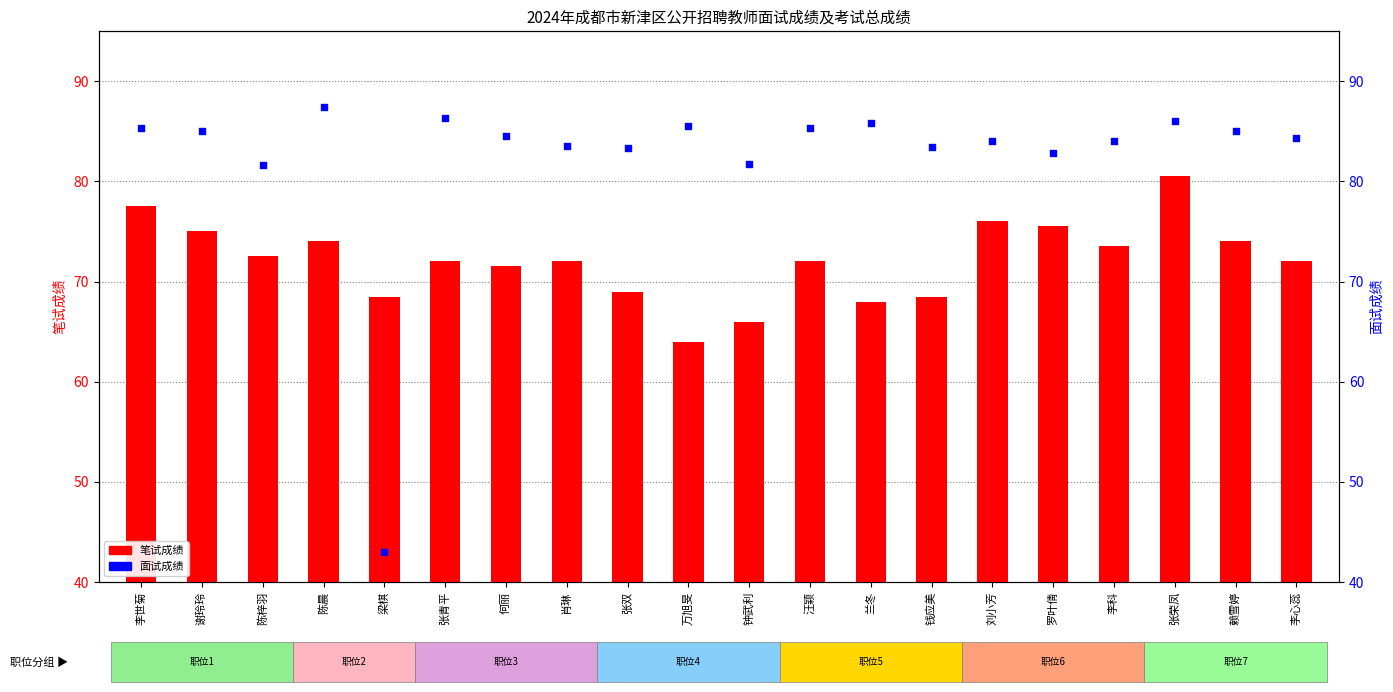

At which category is the sum across all series the highest?

张荣凤